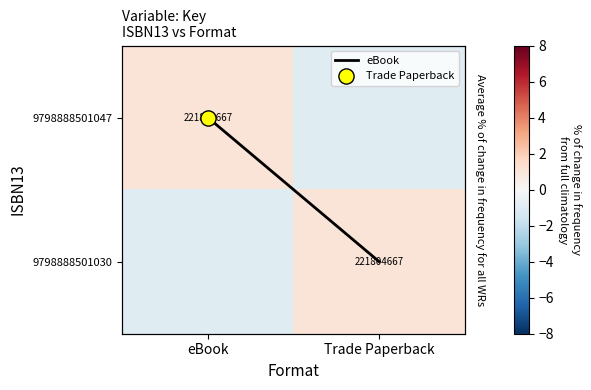

How many values in 9798888501030 are above zero?

1